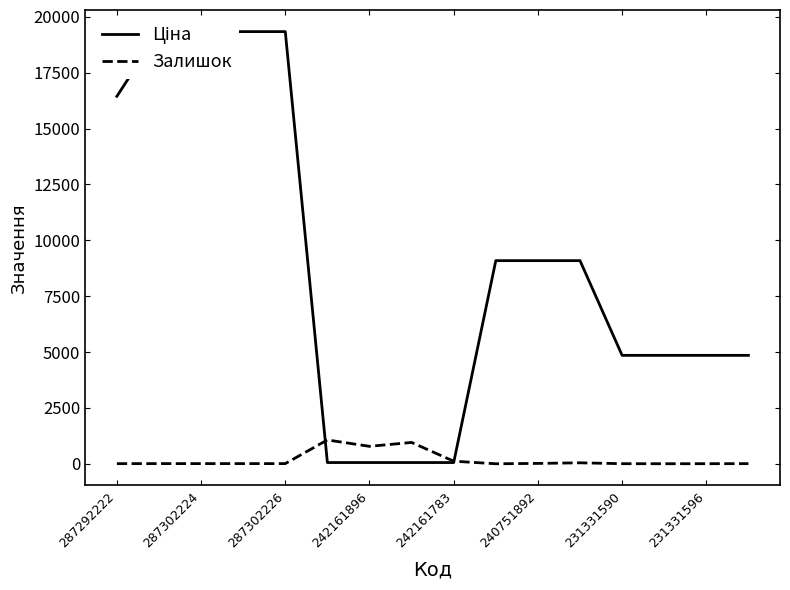

Reading left to right, what are all the values shown in this chart?

Ціна: 16448.2	19343.1	19343.1	19343.1	19343.1	55.3	55.3	55.3	55.3	9092.0	9092.0	9092.0	4853.3	4853.3	4853.3	4853.3
Залишок: 6.0	8.0	8.0	7.0	8.0	1067.0	781.0	955.0	116.0	1.0	16.0	43.0	4.0	2.0	4.0	6.0